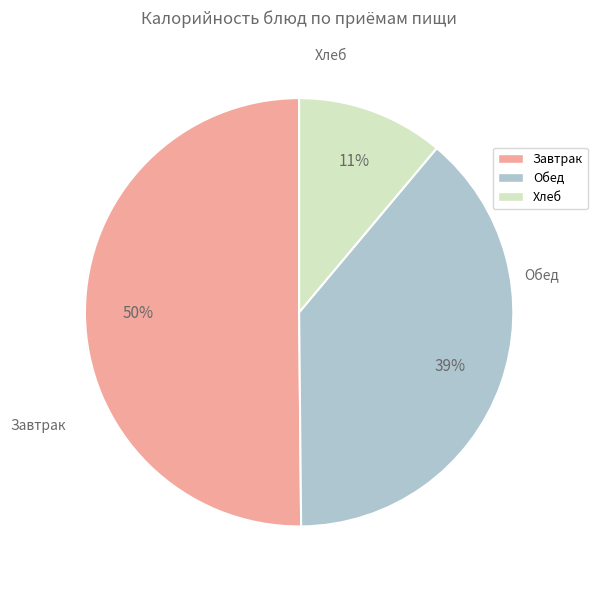

The Хлеб slice represents 18% of the pie. True or false?

False